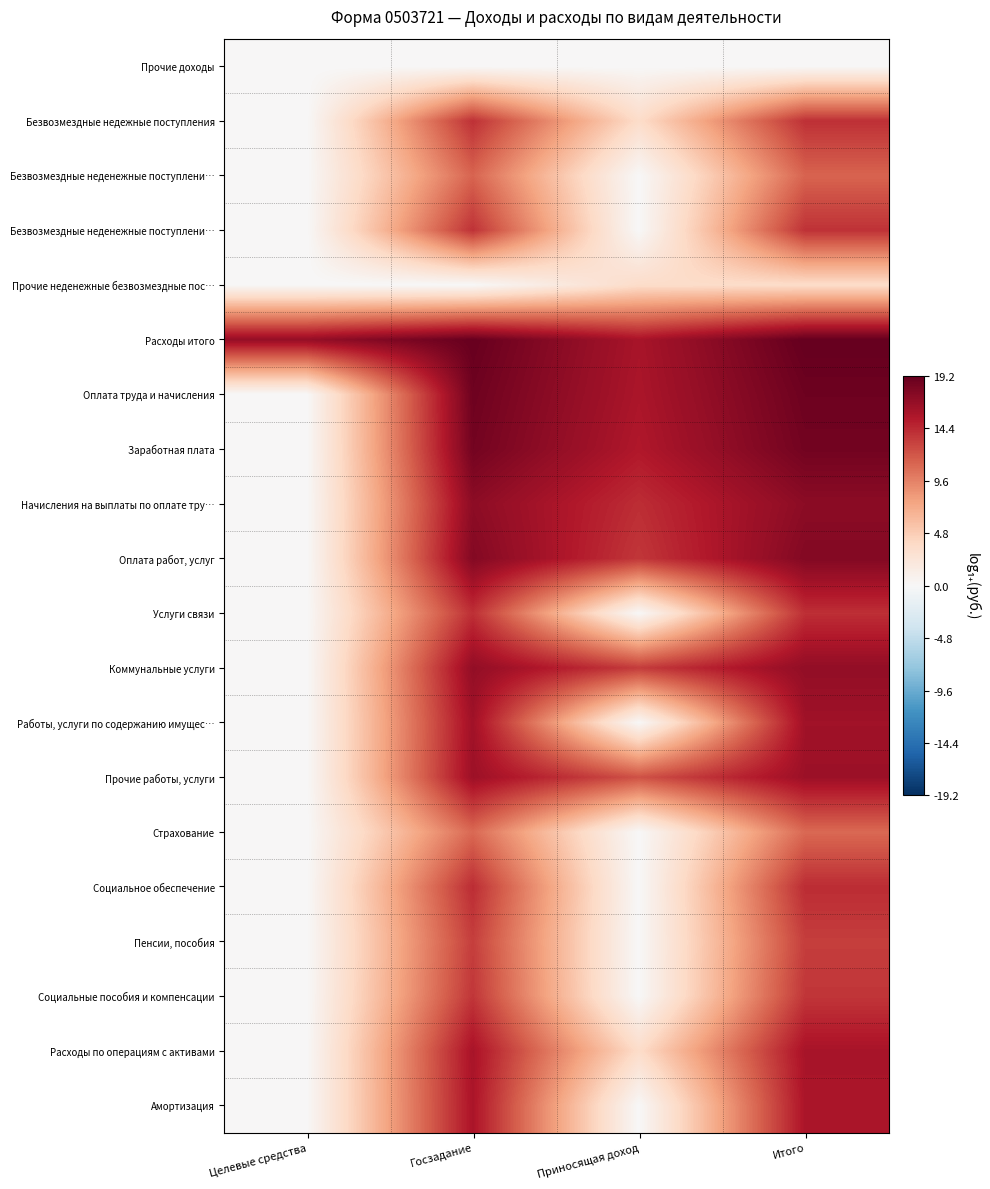

What is the total value across all series at Целевые средства?

16.7